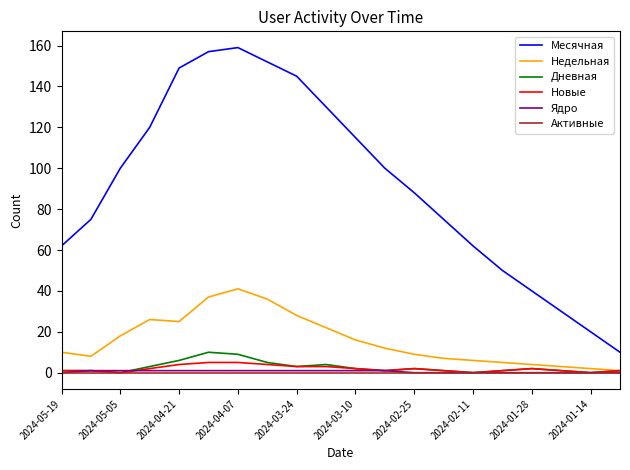

Which series has the widest spread of values?

Месячная